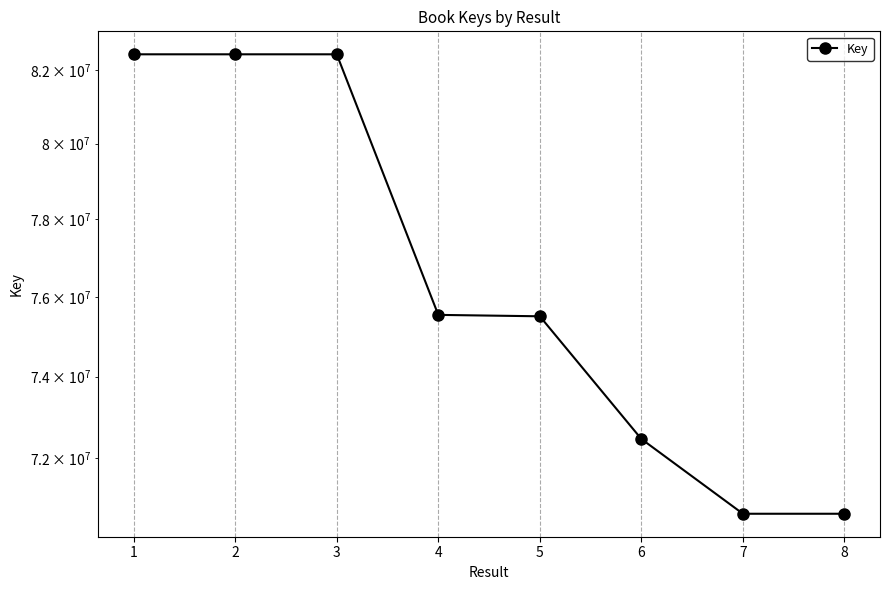

Rank the categories by value from lowest to highest.

7, 8, 6, 5, 4, 3, 2, 1